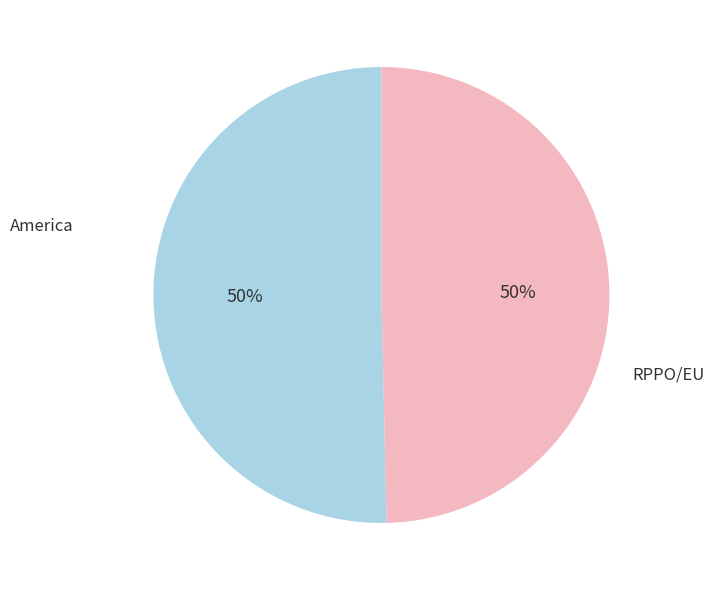

To the nearest percent, what is the average slice percentage?

50%